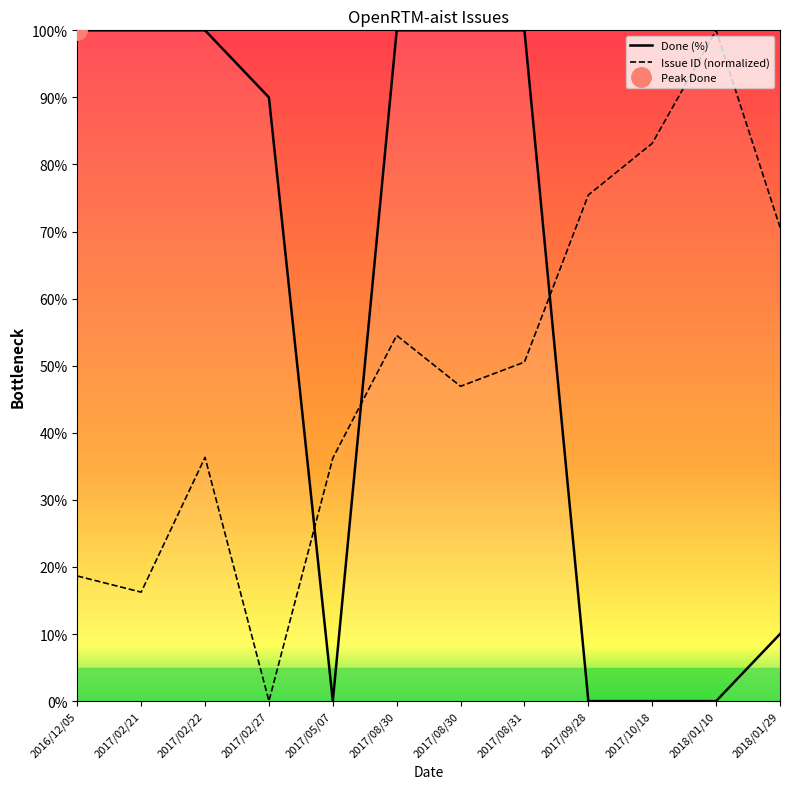

What is the sum of the Issue ID (normalized) values at 2017/10/18 and 2017/08/30?

130.1